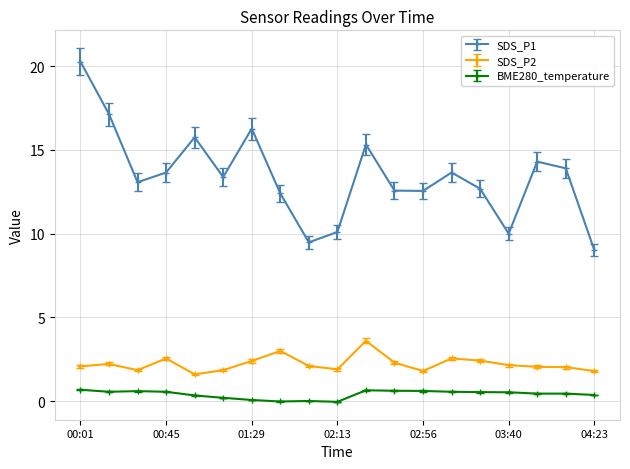

At how many categories does at least one series exceed 12?

15